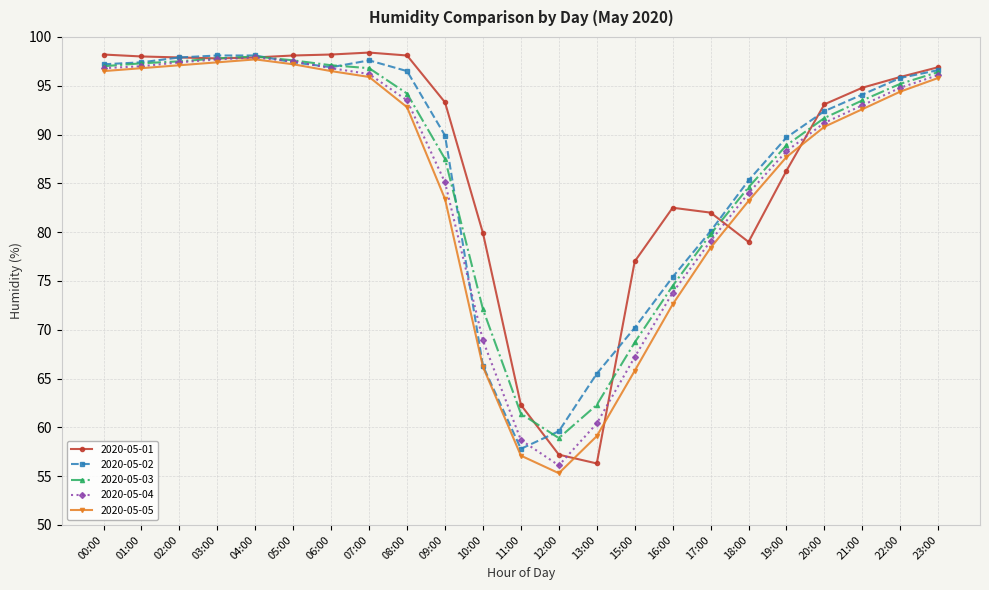

What is the difference between the maximum and second lowest values in the 2020-05-05 series?

40.6